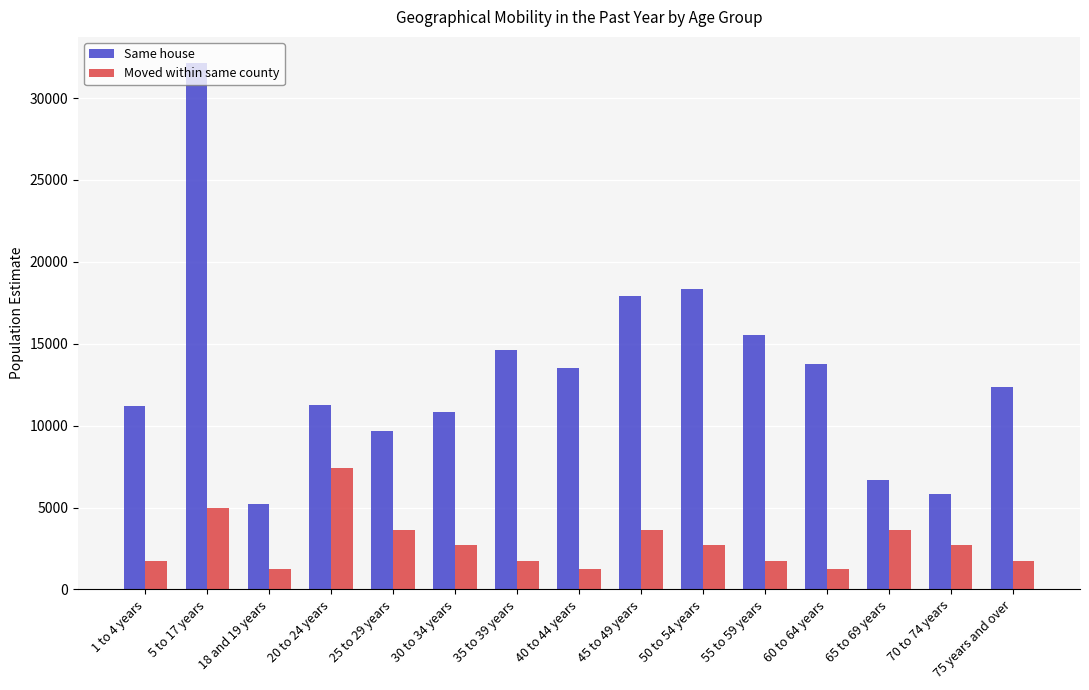

Rank the series by their average value, from highest to lowest.

Same house, Moved within same county